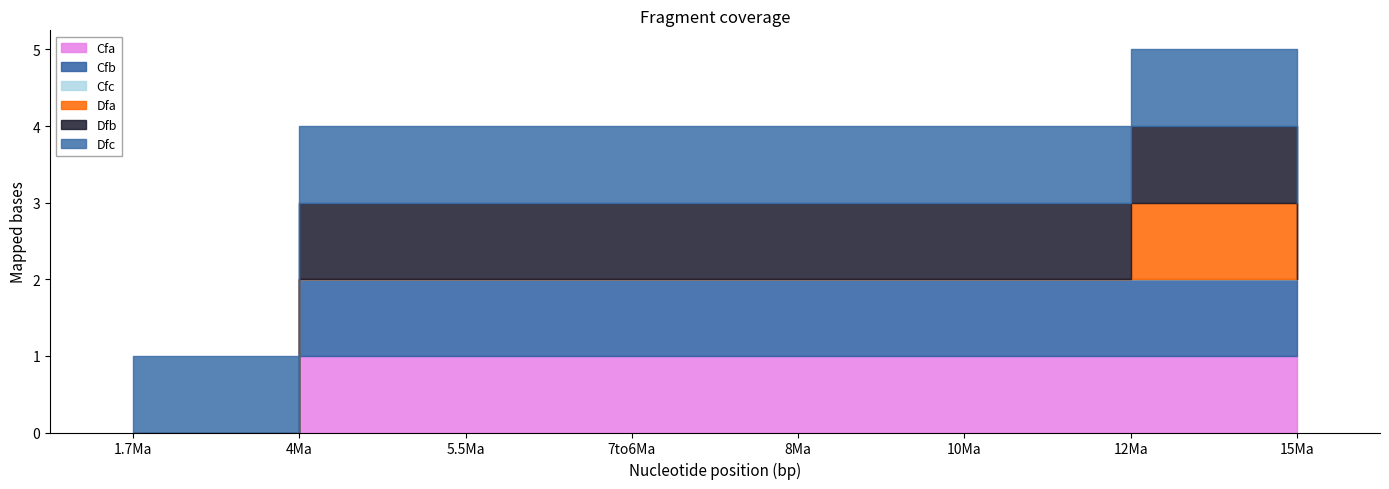

True or false: Cfb and Dfb cross at least once.

False